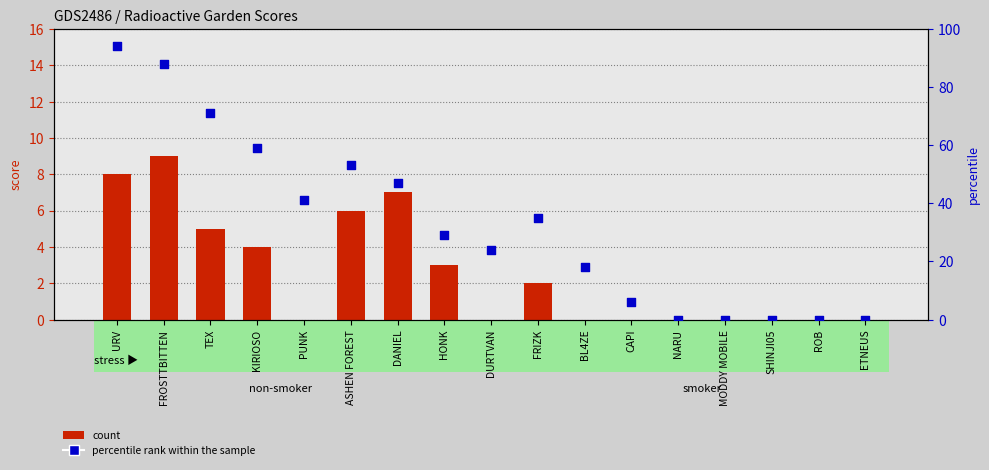

Is the value of percentile rank within the sample at PUNK greater than the value of count at HONK?

Yes